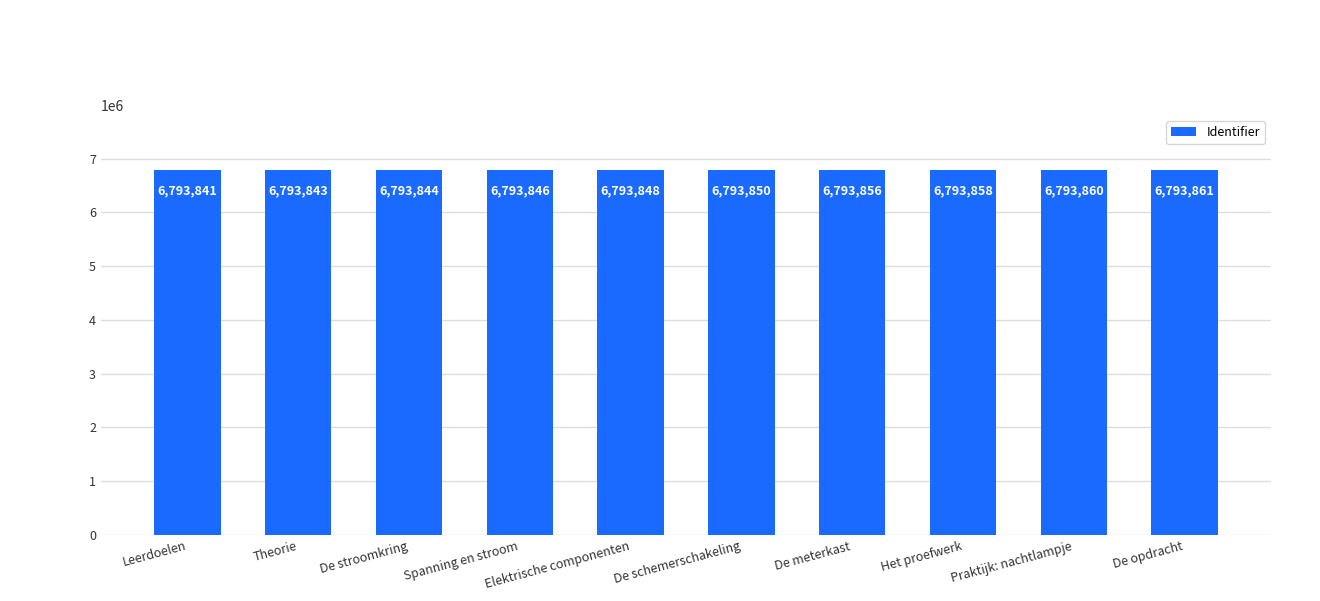

Approximately how many times larger is the value at Theorie compared to Praktijk: nachtlampje?

1.0